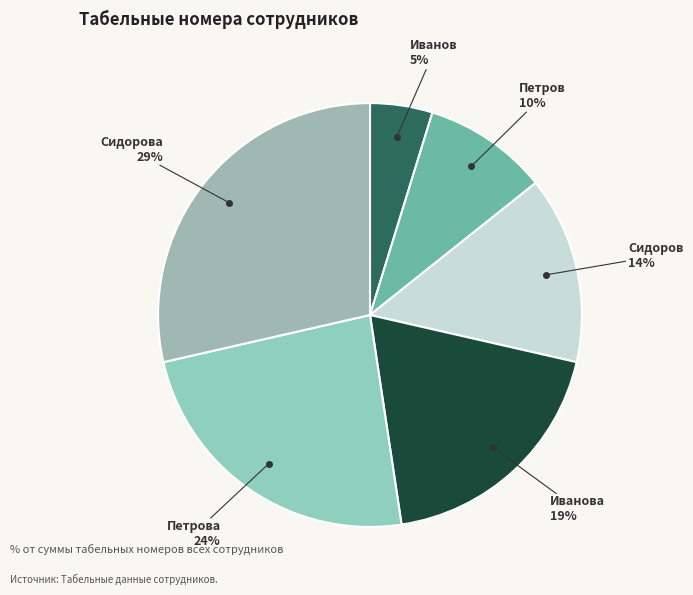

What is the smallest slice in the pie chart?

Иванов